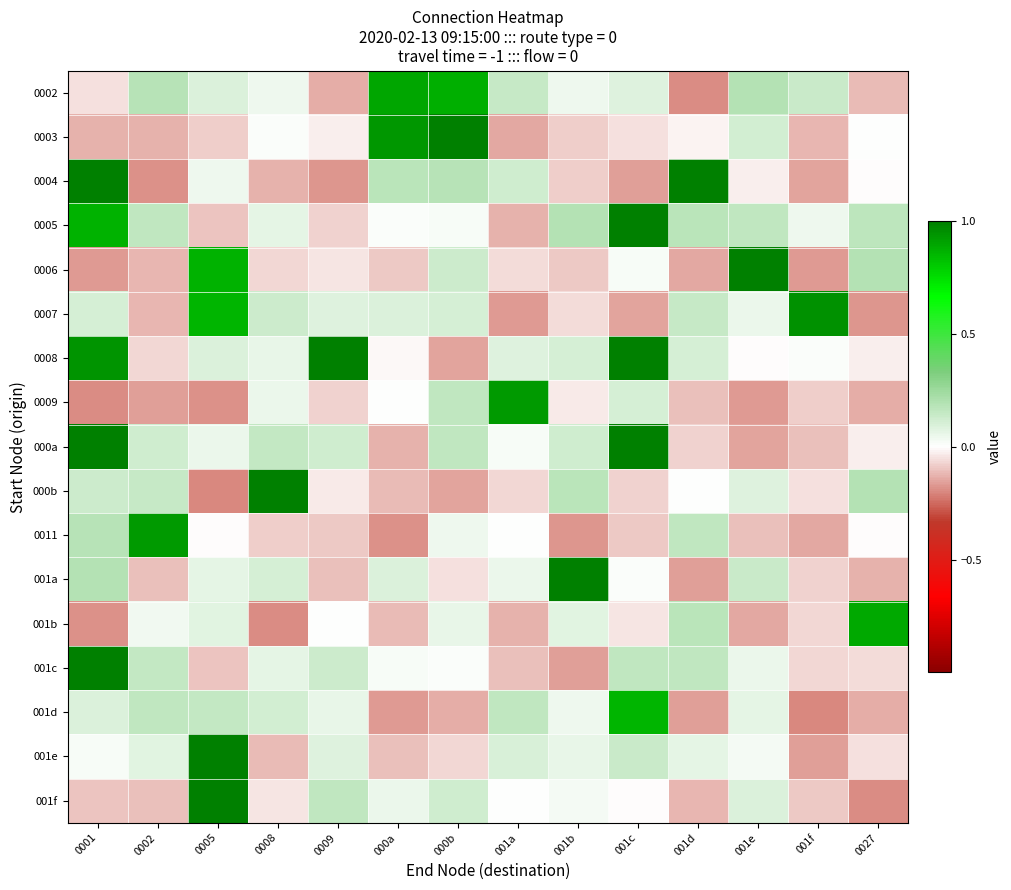

Reading left to right, extract all data points from this chart.

0002: 0001=-0.1	0002=0.2	0005=0.1	0008=0.0	0009=-0.1	000a=0.9	000b=0.9	001a=0.1	001b=0.0	001c=0.1	001d=-0.2	001e=0.2	001f=0.1	0027=-0.1
0003: 0001=-0.1	0002=-0.1	0005=-0.1	0008=0.0	0009=-0.0	000a=0.9	000b=1.0	001a=-0.1	001b=-0.1	001c=-0.1	001d=-0.0	001e=0.1	001f=-0.1	0027=0.0
0004: 0001=1.0	0002=-0.2	0005=0.0	0008=-0.1	0009=-0.2	000a=0.2	000b=0.2	001a=0.1	001b=-0.1	001c=-0.2	001d=1.1	001e=-0.0	001f=-0.2	0027=-0.0
0005: 0001=0.9	0002=0.2	0005=-0.1	0008=0.1	0009=-0.1	000a=0.0	000b=0.0	001a=-0.1	001b=0.2	001c=1.1	001d=0.2	001e=0.2	001f=0.0	0027=0.2
0006: 0001=-0.2	0002=-0.1	0005=0.9	0008=-0.1	0009=-0.0	000a=-0.1	000b=0.1	001a=-0.1	001b=-0.1	001c=0.0	001d=-0.1	001e=1.1	001f=-0.2	0027=0.2
0007: 0001=0.1	0002=-0.1	0005=0.9	0008=0.1	0009=0.1	000a=0.1	000b=0.1	001a=-0.2	001b=-0.1	001c=-0.2	001d=0.1	001e=0.0	001f=0.9	0027=-0.2
0008: 0001=0.9	0002=-0.1	0005=0.1	0008=0.1	0009=1.1	000a=-0.0	000b=-0.2	001a=0.1	001b=0.1	001c=1.0	001d=0.1	001e=-0.0	001f=0.0	0027=-0.0
0009: 0001=-0.2	0002=-0.2	0005=-0.2	0008=0.1	0009=-0.1	000a=0.0	000b=0.2	001a=0.9	001b=-0.0	001c=0.1	001d=-0.1	001e=-0.2	001f=-0.1	0027=-0.1
000a: 0001=1.1	0002=0.1	0005=0.1	0008=0.1	0009=0.1	000a=-0.1	000b=0.2	001a=0.0	001b=0.1	001c=1.1	001d=-0.1	001e=-0.2	001f=-0.1	0027=-0.0
000b: 0001=0.1	0002=0.1	0005=-0.2	0008=1.0	0009=-0.0	000a=-0.1	000b=-0.2	001a=-0.1	001b=0.2	001c=-0.1	001d=0.0	001e=0.1	001f=-0.1	0027=0.2
0011: 0001=0.2	0002=0.9	0005=-0.0	0008=-0.1	0009=-0.1	000a=-0.2	000b=0.0	001a=0.0	001b=-0.2	001c=-0.1	001d=0.2	001e=-0.1	001f=-0.1	0027=-0.0
001a: 0001=0.2	0002=-0.1	0005=0.1	0008=0.1	0009=-0.1	000a=0.1	000b=-0.1	001a=0.1	001b=1.0	001c=0.0	001d=-0.2	001e=0.1	001f=-0.1	0027=-0.1
001b: 0001=-0.2	0002=0.0	0005=0.1	0008=-0.2	0009=0.0	000a=-0.1	000b=0.1	001a=-0.1	001b=0.1	001c=-0.0	001d=0.2	001e=-0.1	001f=-0.1	0027=0.9
001c: 0001=1.1	0002=0.2	0005=-0.1	0008=0.1	0009=0.1	000a=0.0	000b=0.0	001a=-0.1	001b=-0.2	001c=0.2	001d=0.2	001e=0.1	001f=-0.1	0027=-0.1
001d: 0001=0.1	0002=0.2	0005=0.2	0008=0.1	0009=0.1	000a=-0.2	000b=-0.1	001a=0.2	001b=0.0	001c=0.9	001d=-0.2	001e=0.1	001f=-0.2	0027=-0.1
001e: 0001=0.0	0002=0.1	0005=1.0	0008=-0.1	0009=0.1	000a=-0.1	000b=-0.1	001a=0.1	001b=0.1	001c=0.1	001d=0.1	001e=0.0	001f=-0.2	0027=-0.1
001f: 0001=-0.1	0002=-0.1	0005=1.1	0008=-0.0	0009=0.2	000a=0.1	000b=0.1	001a=0.0	001b=0.0	001c=-0.0	001d=-0.1	001e=0.1	001f=-0.1	0027=-0.2